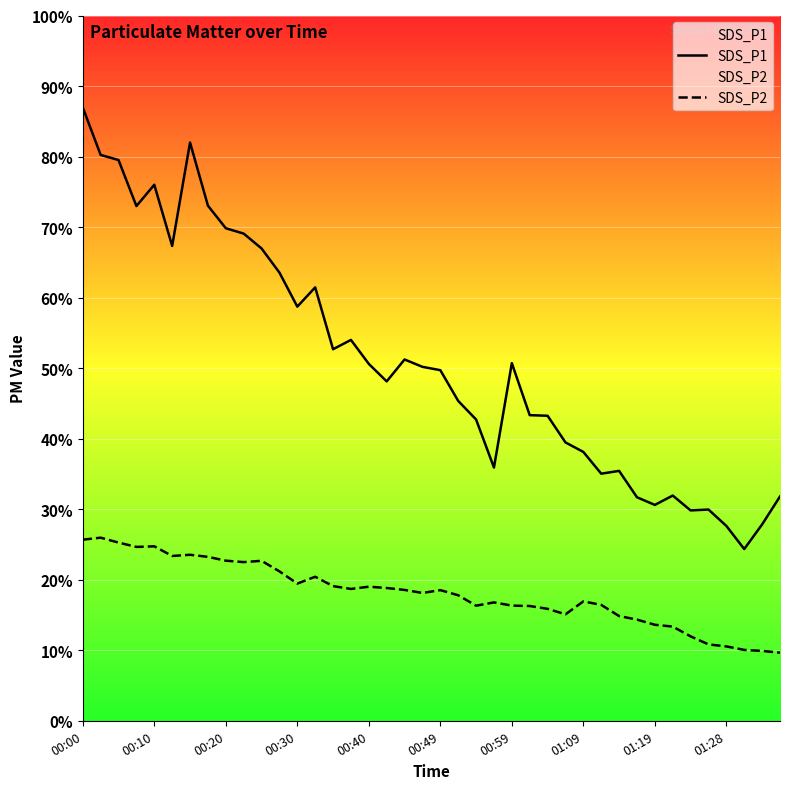

Is it true that SDS_P2 equals 46.5 at 30?

False